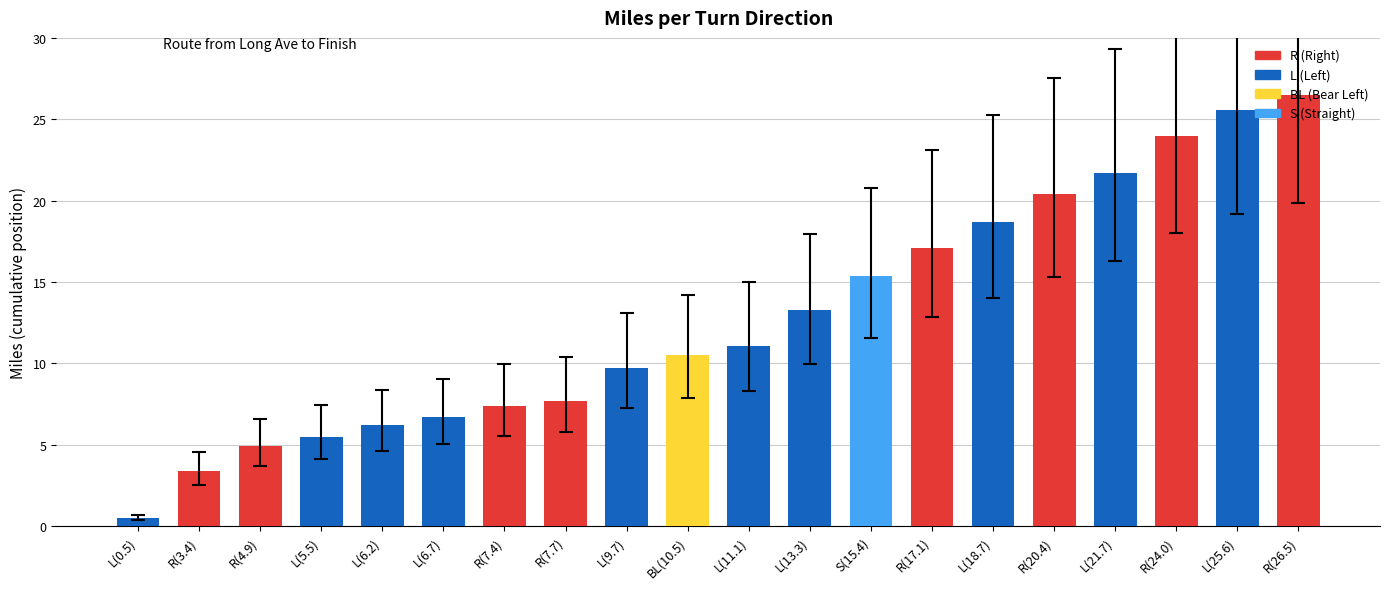

True or false: the data shows 2.8 at R(4.9).

False